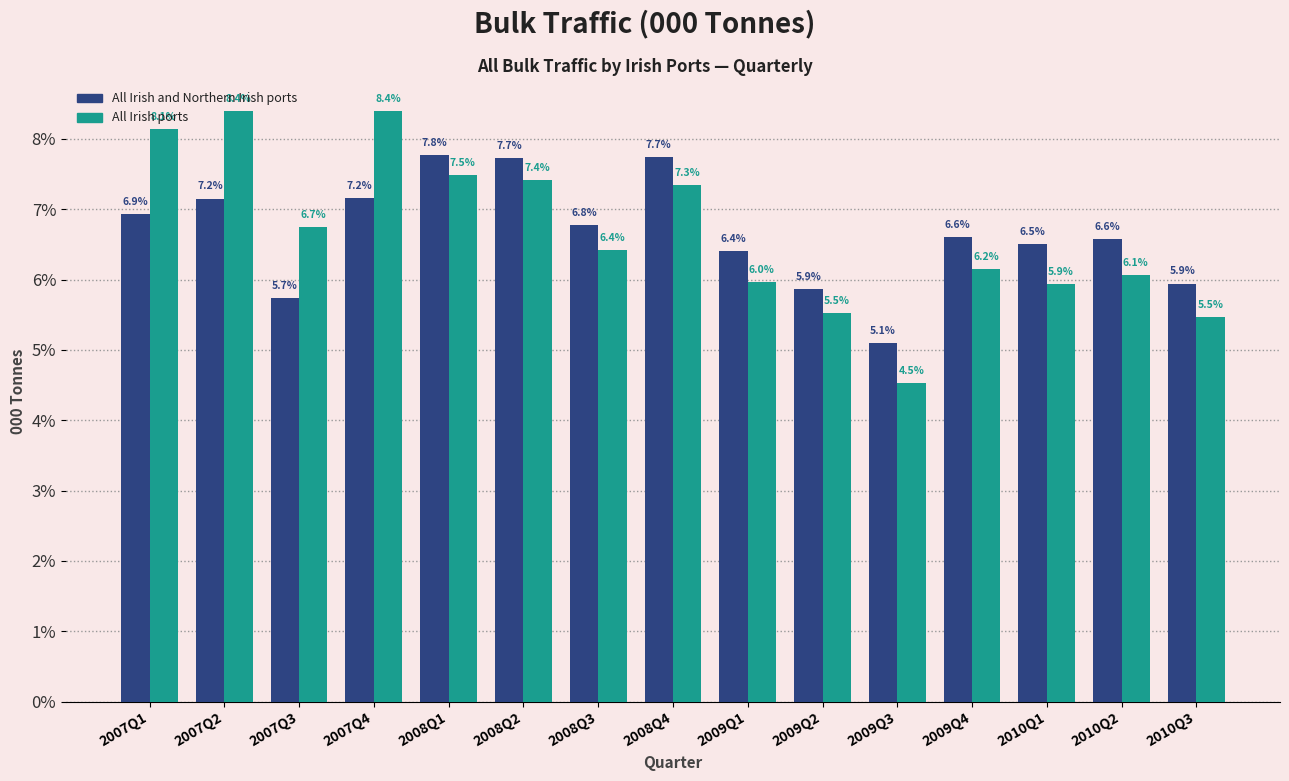

Rank the series at 2007Q1 from lowest to highest value.

All Irish and Northern Irish ports, All Irish ports